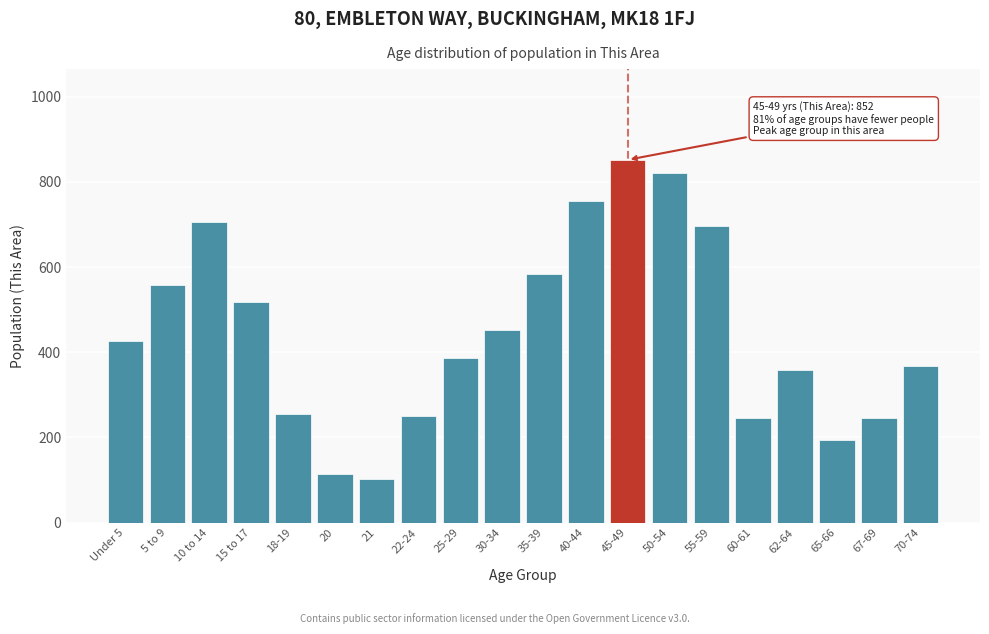

What is the average value?

445